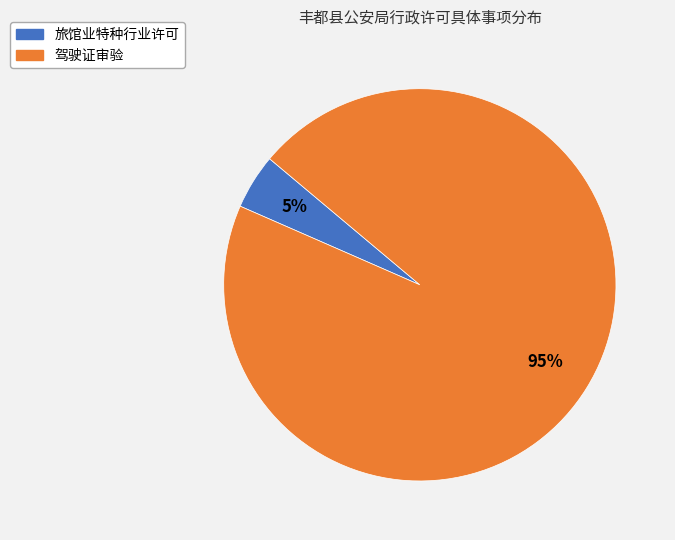

Count the number of slices in the pie.

2